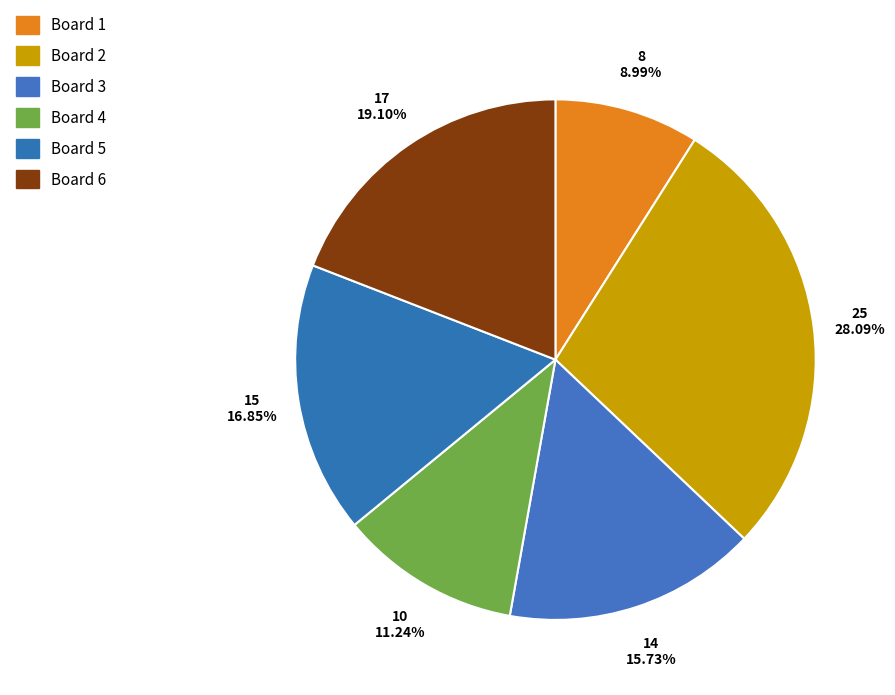

What is the total percentage of Board 4 and Board 2?

39.3%